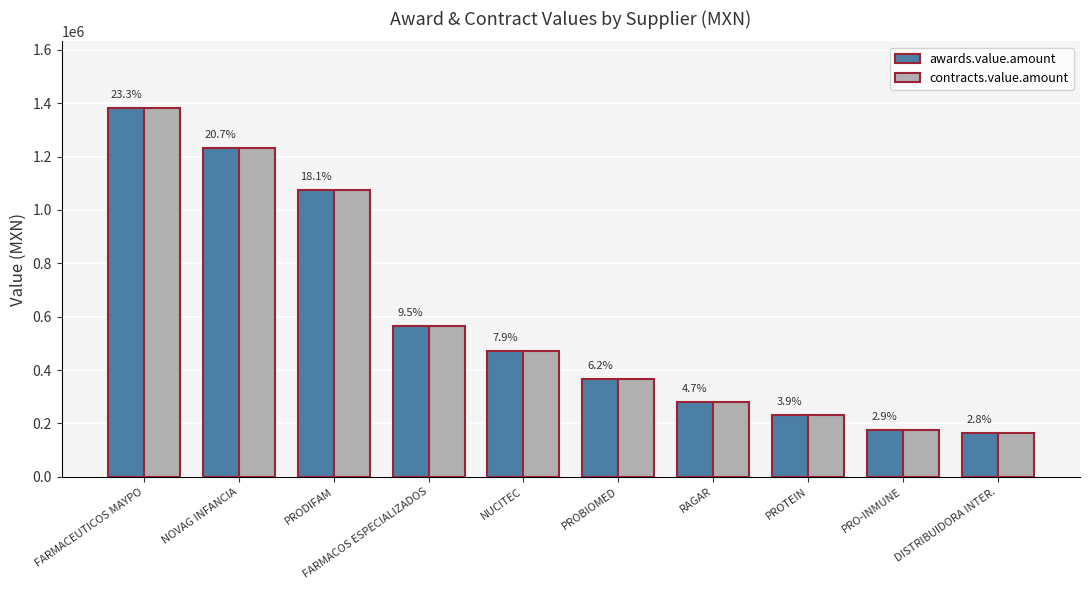

What are all the series names shown in the legend?

awards.value.amount, contracts.value.amount